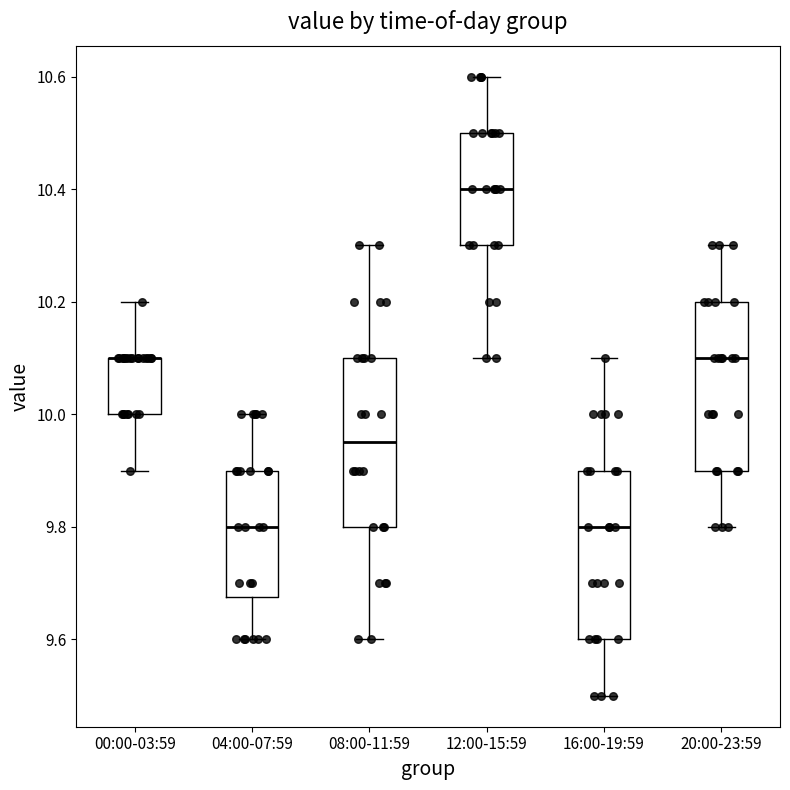

Where does the upper whisker of the box for 08:00-11:59 end on the y-axis? The values are not printed on the chart, so give them approximately, as read against the axis.

10.30